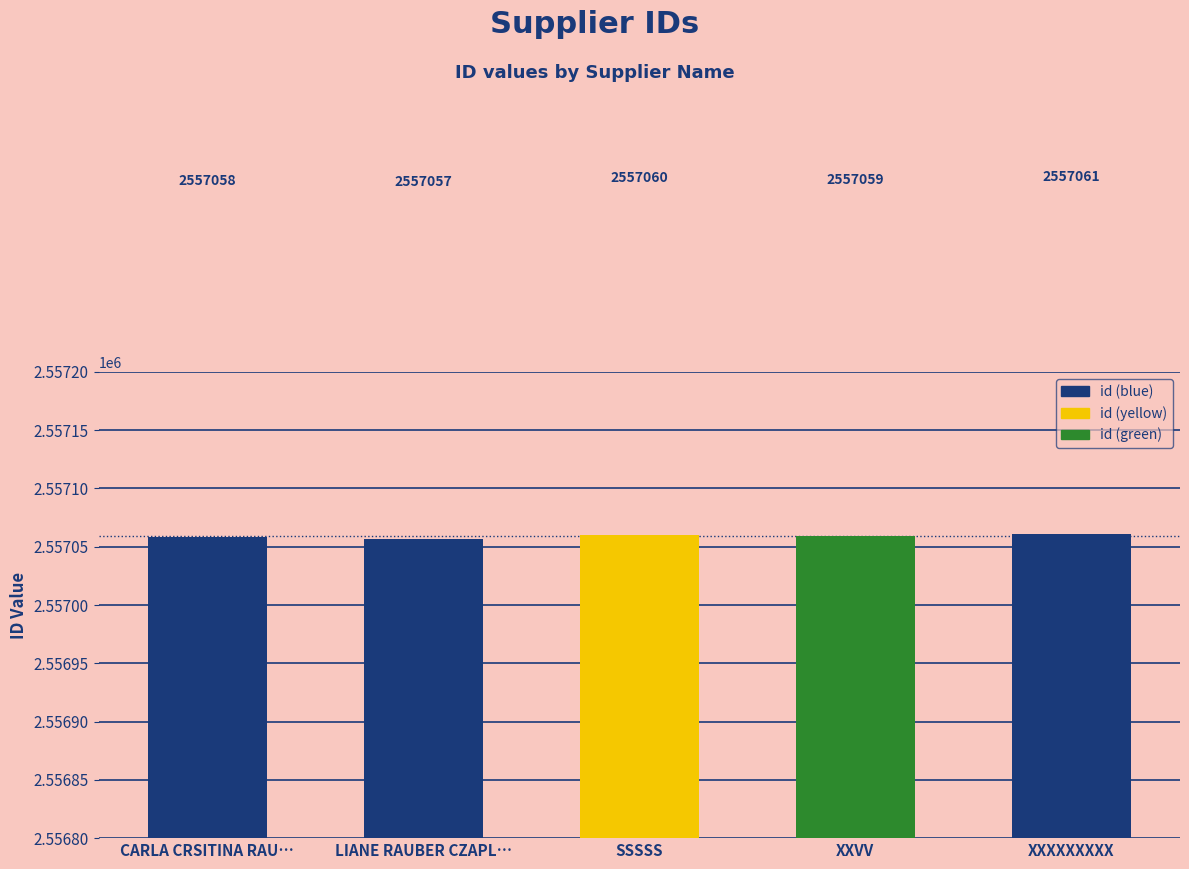

How many categories are shown in the chart?

5